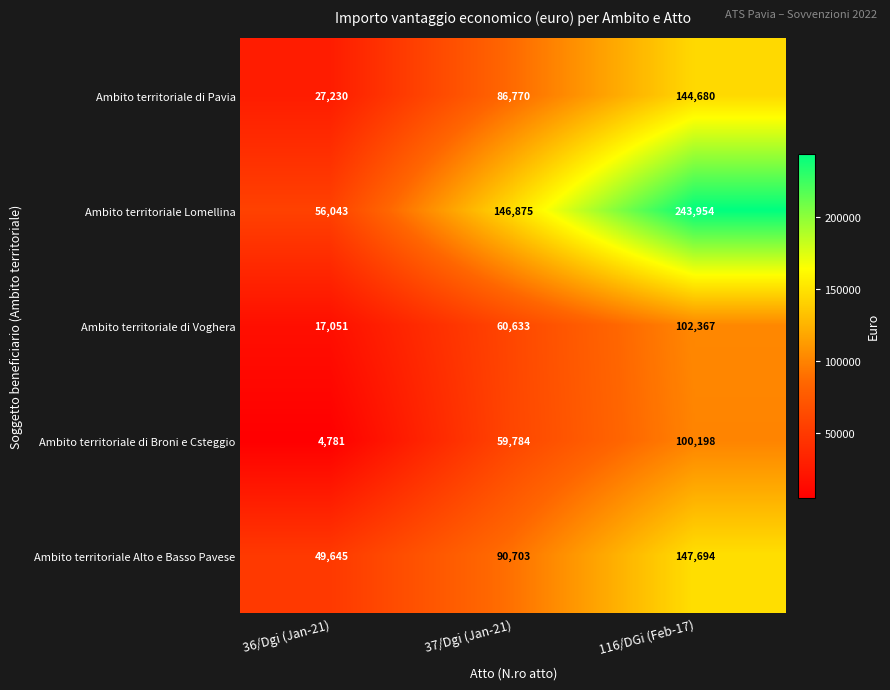

Rank the series by their maximum value, from lowest to highest.

Ambito territoriale di Broni e Csteggio, Ambito territoriale di Voghera, Ambito territoriale di Pavia, Ambito territoriale Alto e Basso Pavese, Ambito territoriale Lomellina